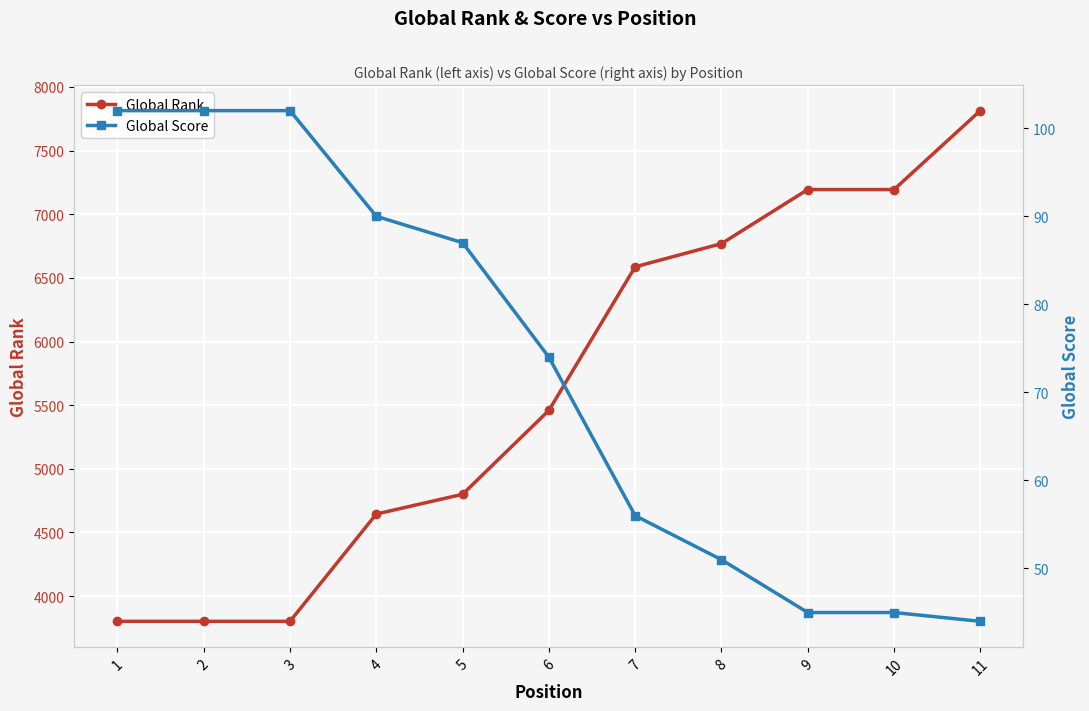

Count the Global Rank values in the range 3802 to 7194.

10